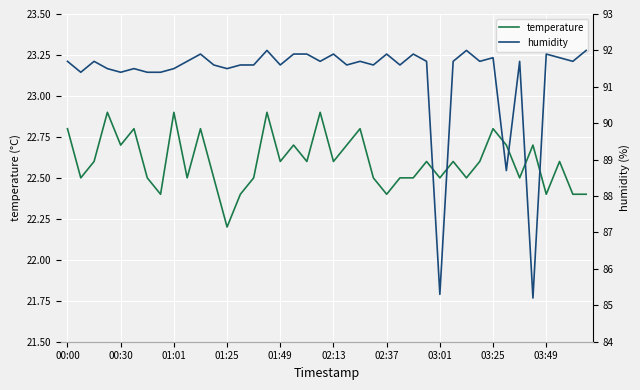

What are all the series names shown in the legend?

temperature, humidity